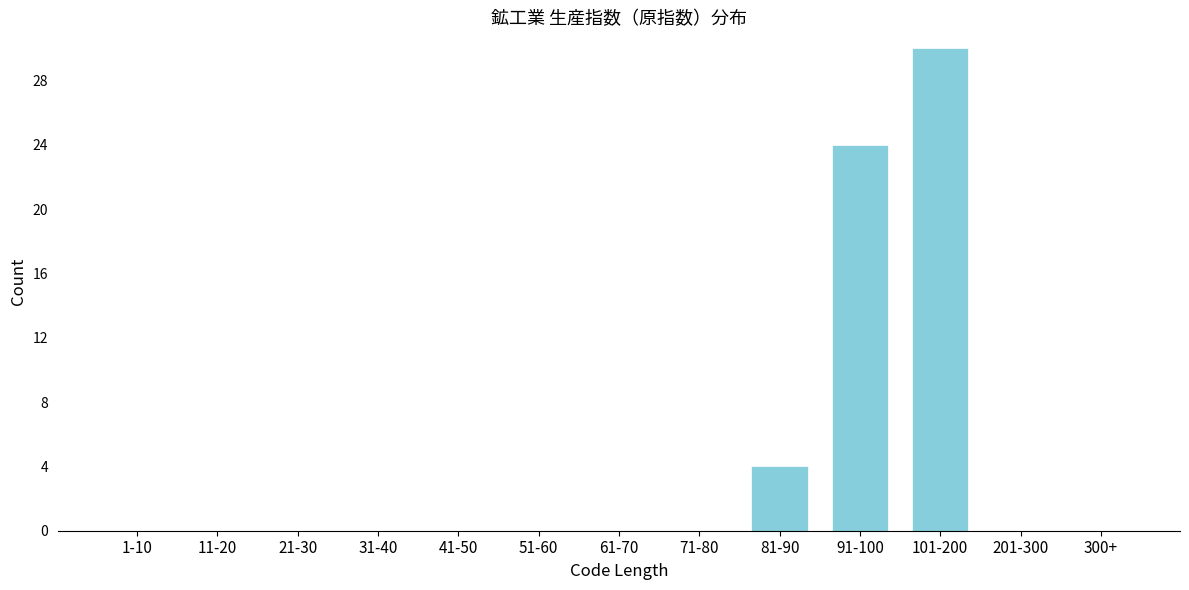

Reading right to left, list all the values displayed in this chart.

300+=0	201-300=0	101-200=30	91-100=24	81-90=4	71-80=0	61-70=0	51-60=0	41-50=0	31-40=0	21-30=0	11-20=0	1-10=0